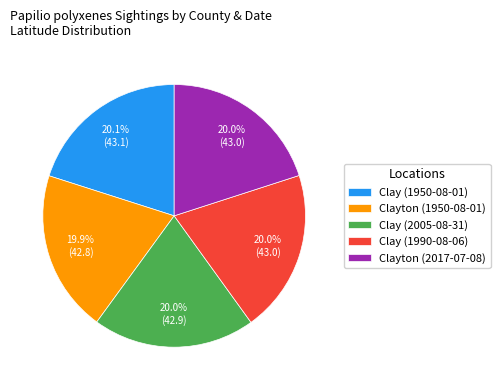

To the nearest percent, what portion does Clay (1950-08-01) represent?

20%